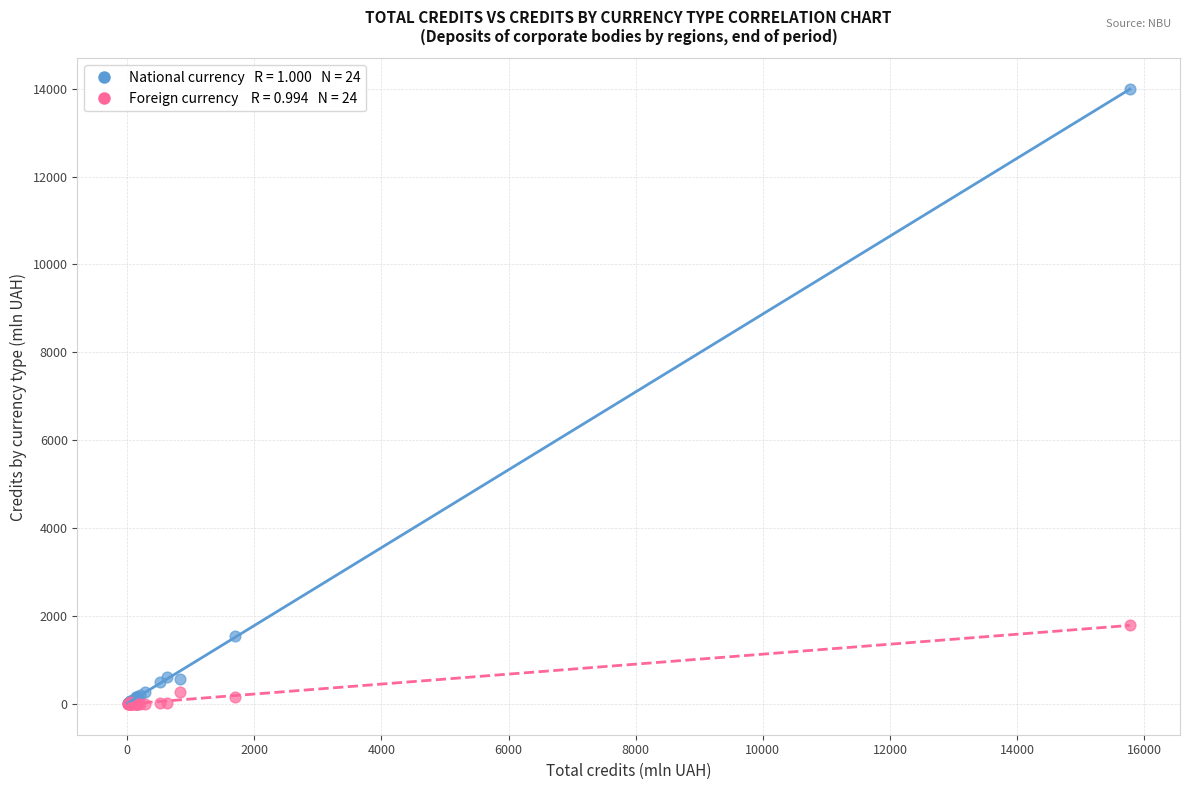

Across all series, what Y value is closest to 6995?

1781.9